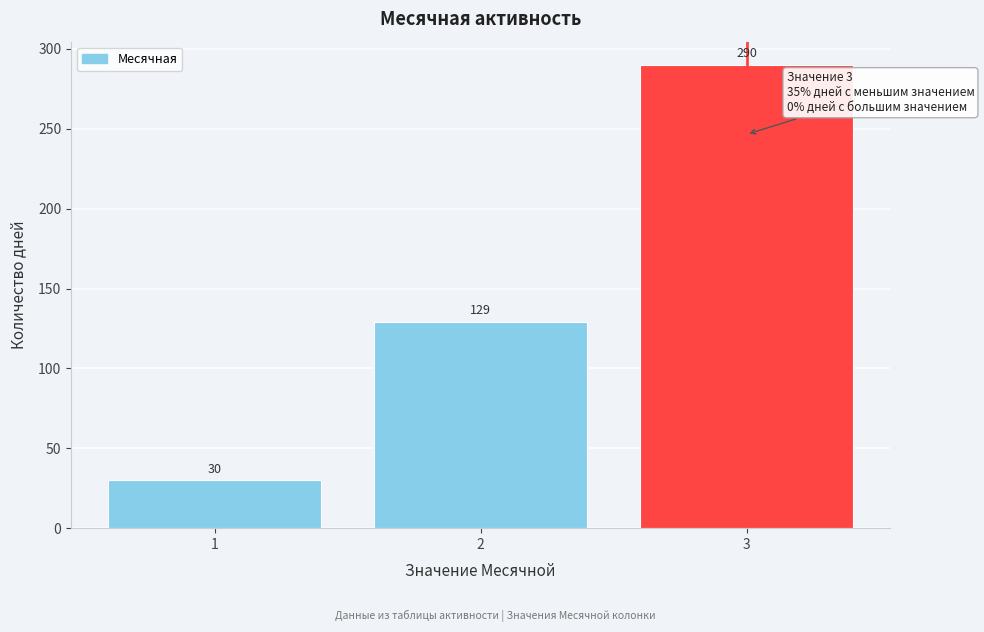

Reading right to left, what are all the values shown in this chart?

3=290	2=129	1=30